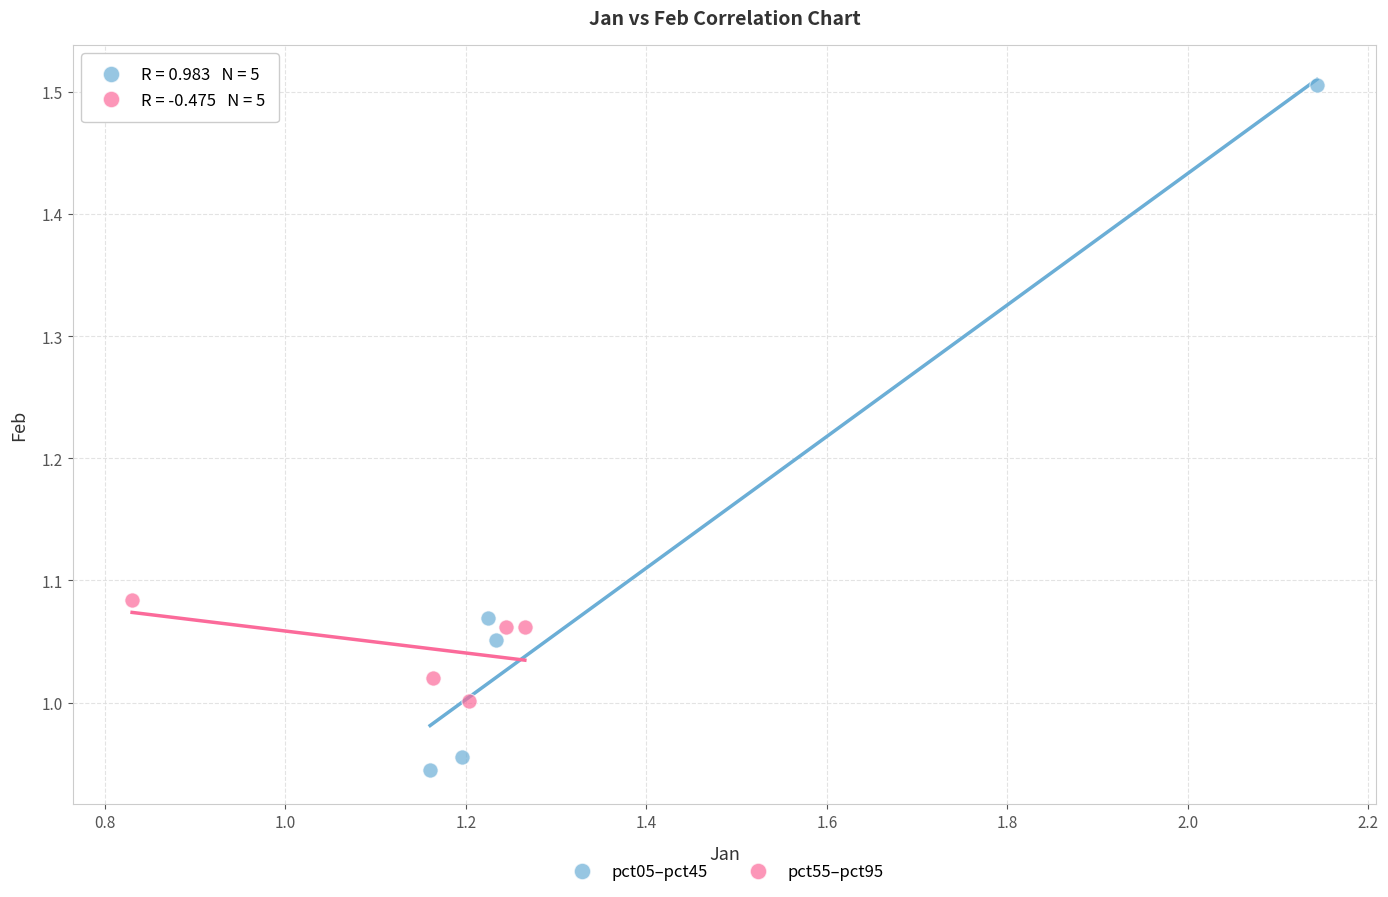

What are all the series names shown in the legend?

pct05–pct45, pct55–pct95